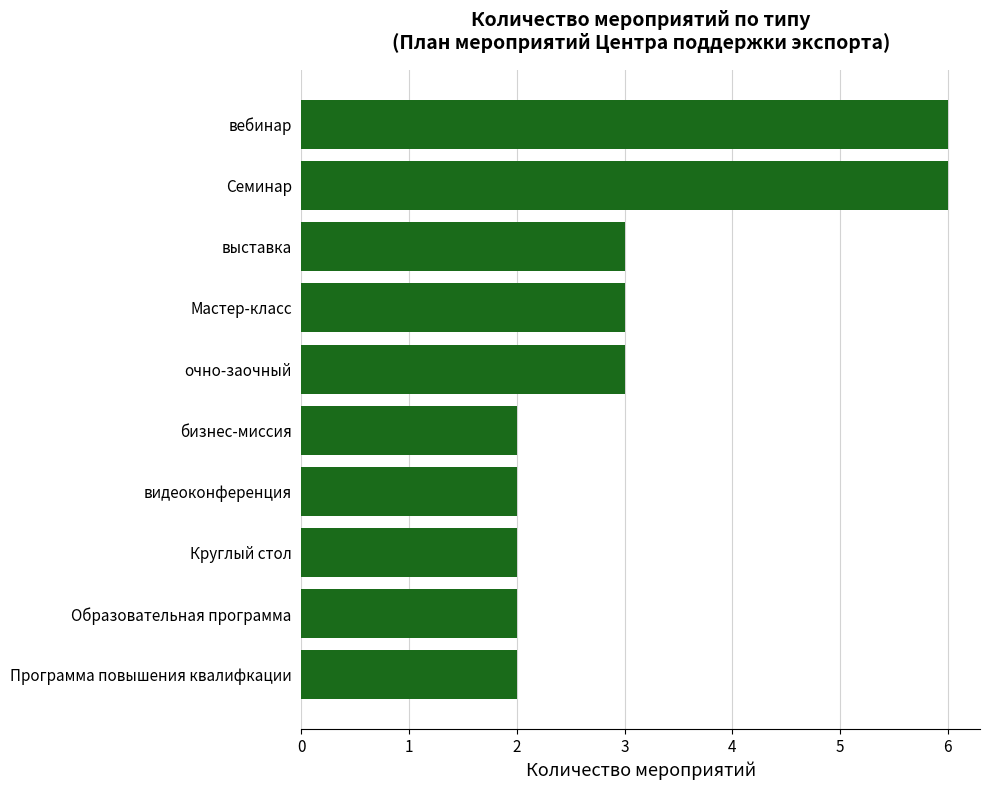

What is the change in value from вебинар to очно-заочный?

-3